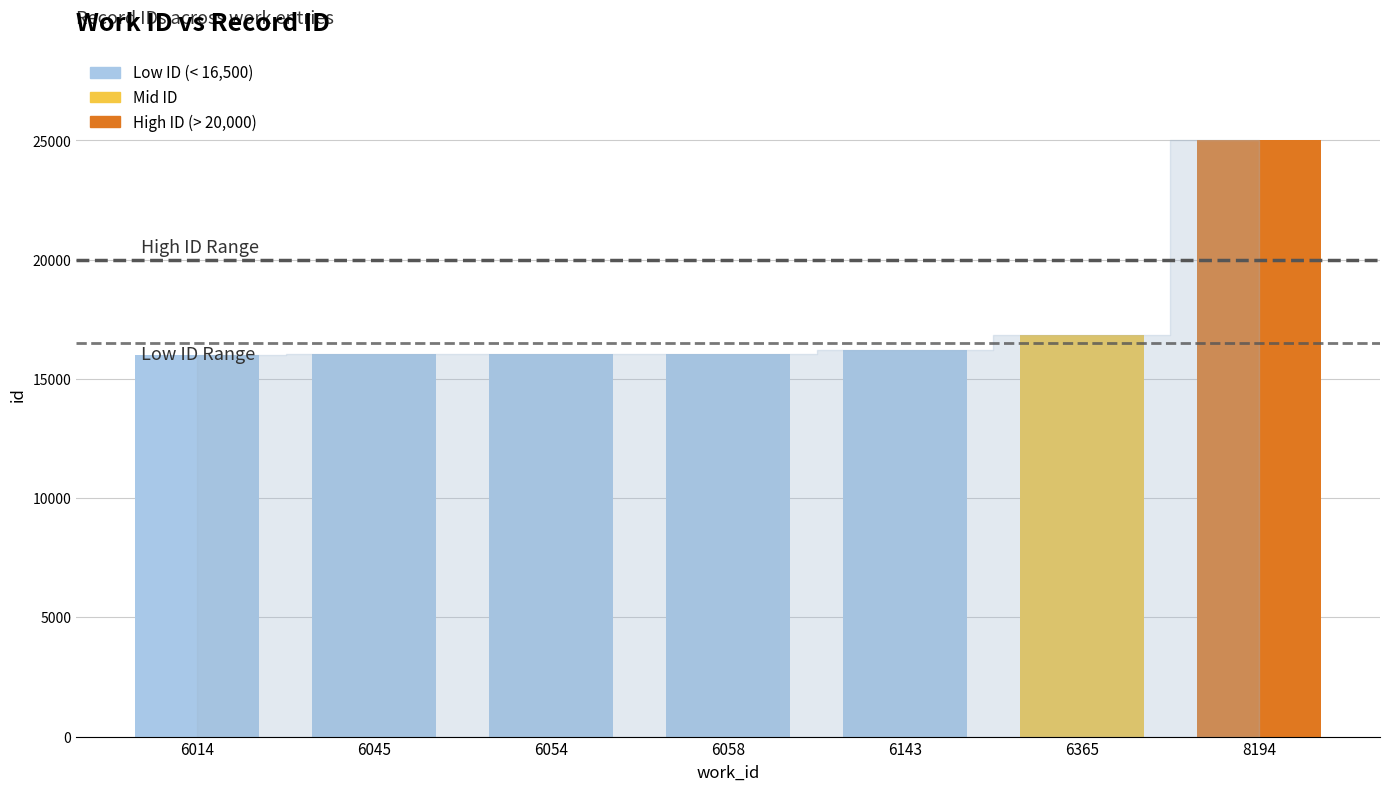

Are the bars horizontal?

No